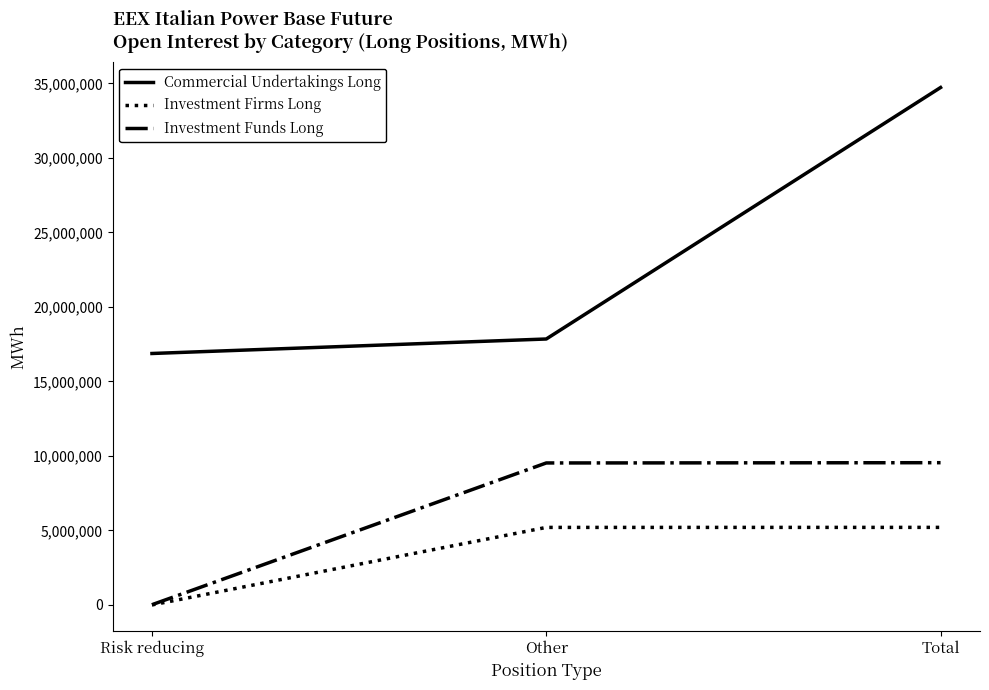

Between Risk reducing and Total, which series saw the biggest shift?

Commercial Undertakings Long